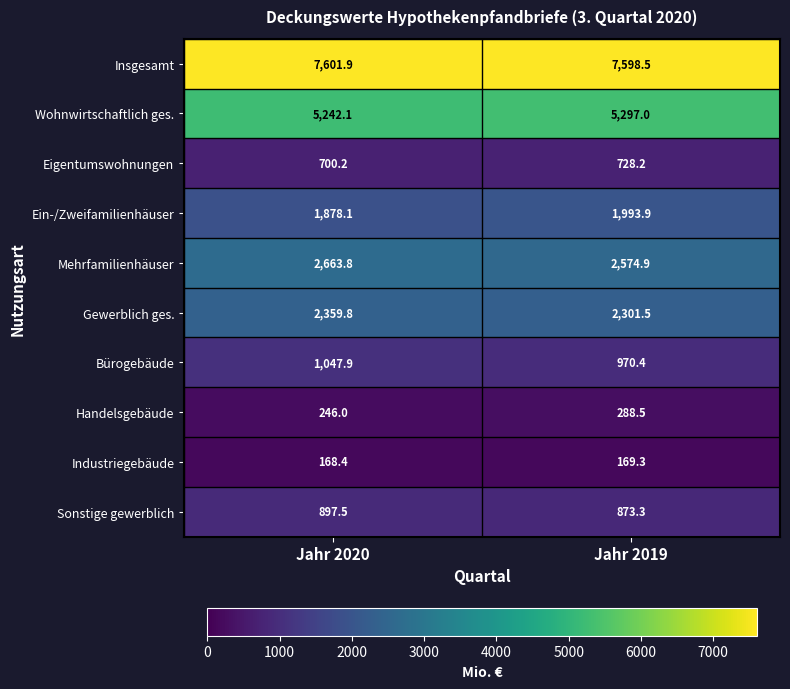

What is the spread (max minus min) of values at Jahr 2019?

7429.2